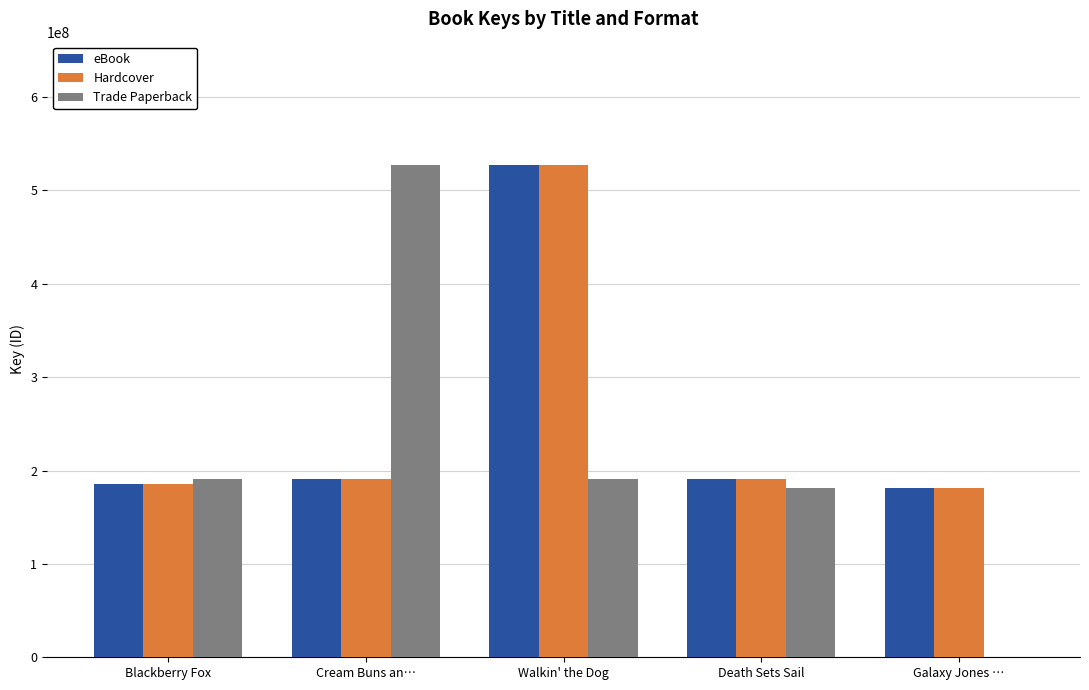

Read the Hardcover value at Walkin' the Dog.

527353060